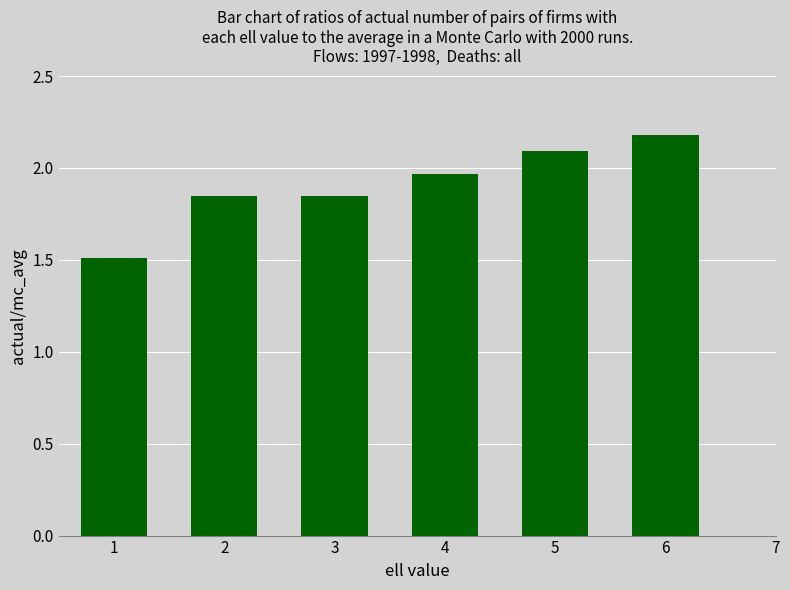

What is the sum of the values at 2 and 6?

4.0